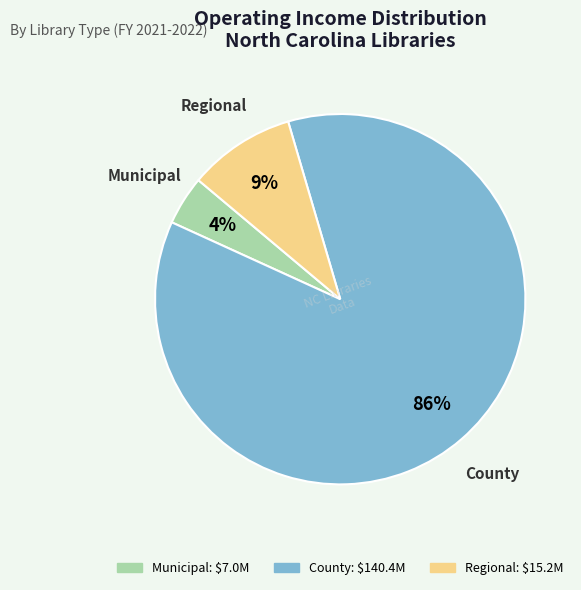

To the nearest percent, what is the average slice percentage?

33%